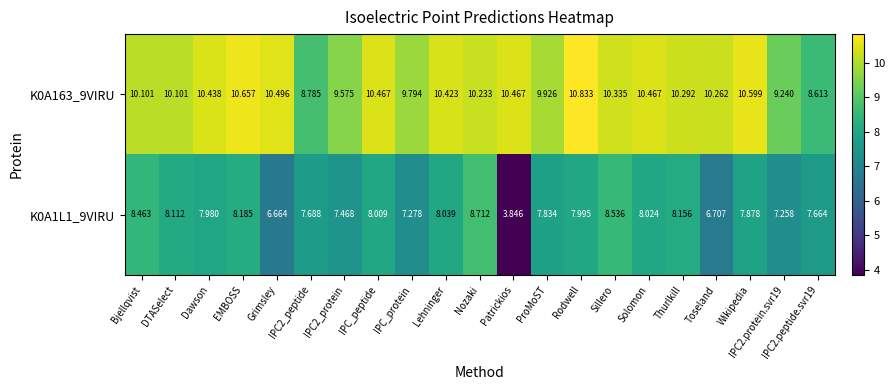

List the series in order of their peak value, highest first.

K0A163_9VIRU, K0A1L1_9VIRU